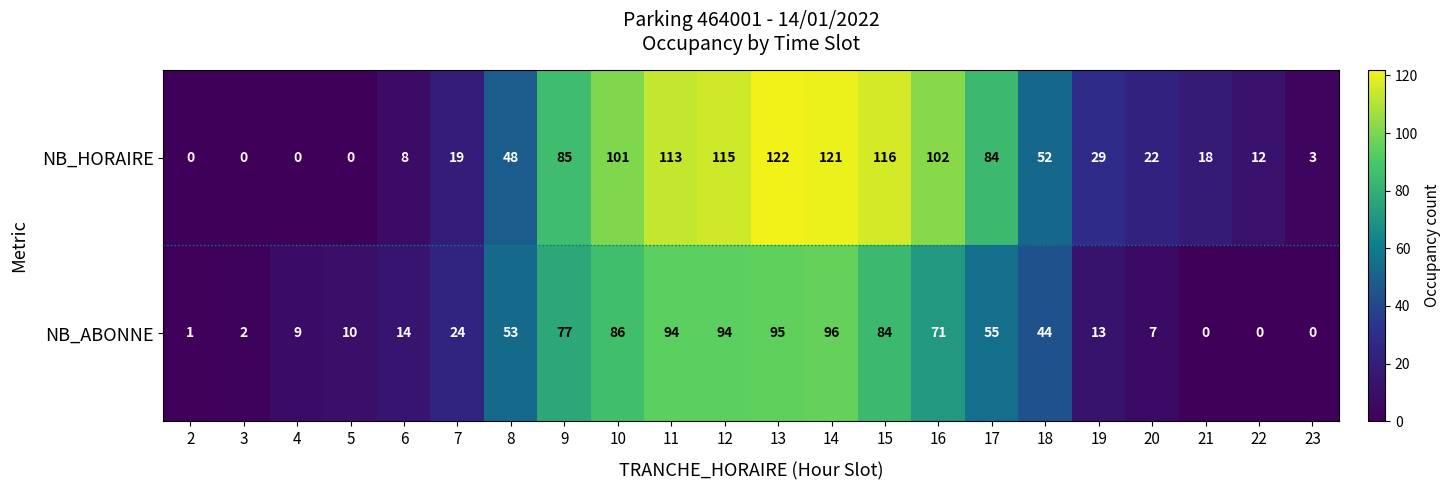

How many categories are shown in the chart?

22